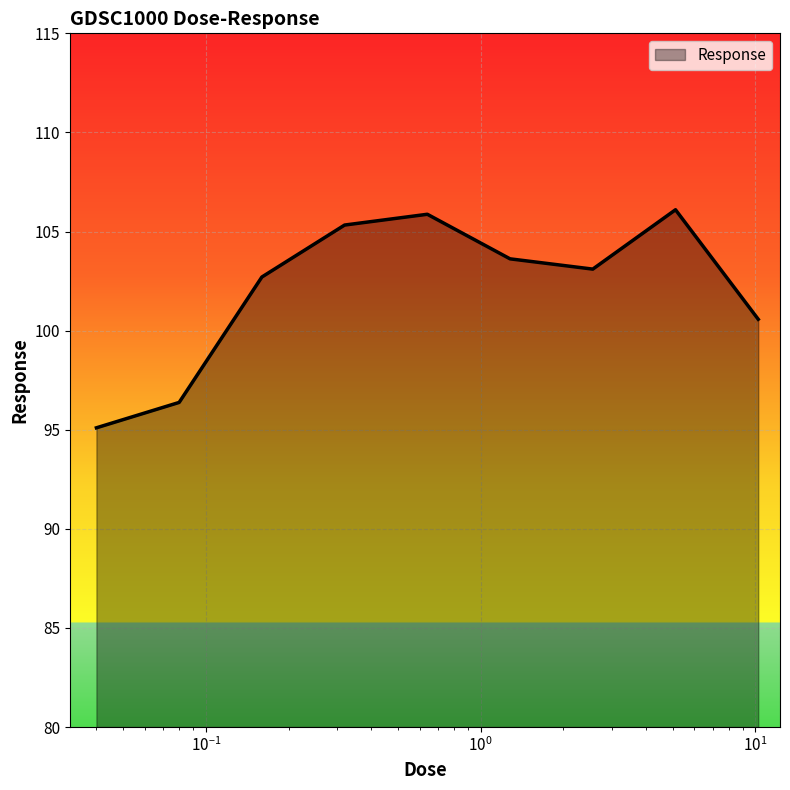

What is the greatest value displayed?

106.1